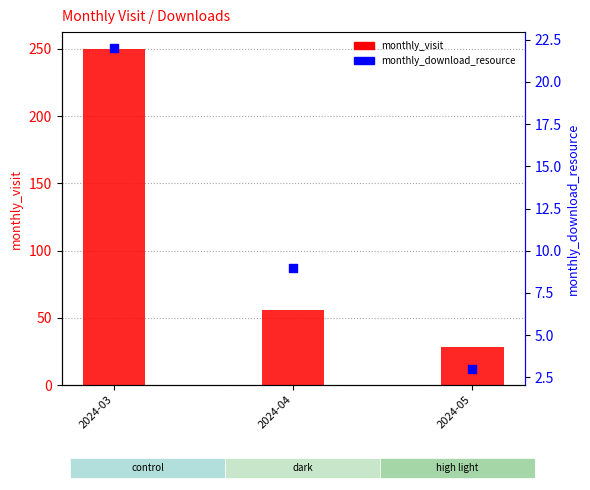

What is the total value across all series at 2024-03?

272